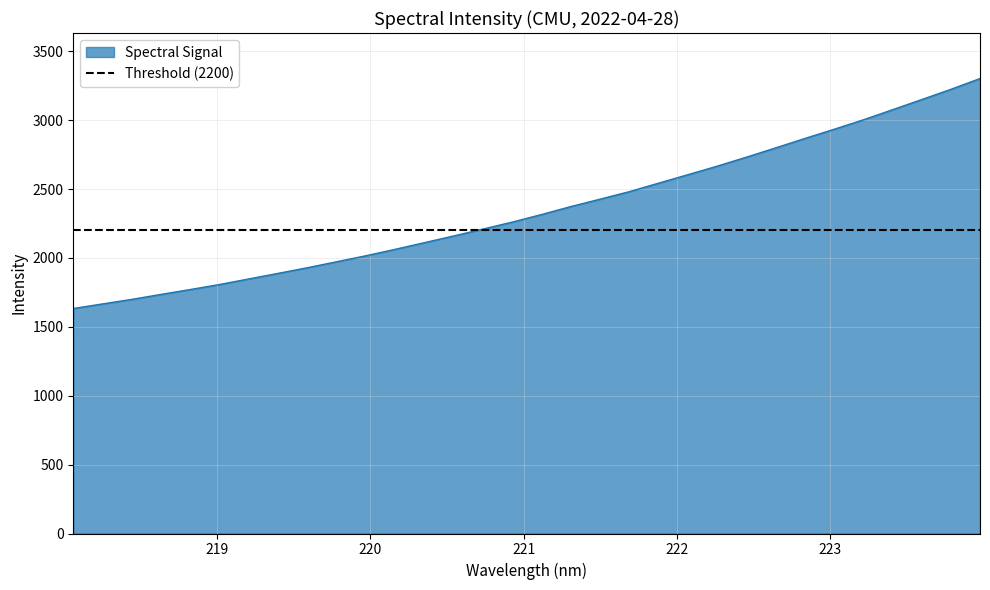

List the labels in order of value, smallest first.

218.0596, 218.2508, 218.442, 218.6332, 218.8244, 219.0156, 219.2067, 219.3979, 219.589, 219.7801, 219.9712, 220.1623, 220.3533, 220.5444, 220.7354, 220.9264, 221.1174, 221.3083, 221.4993, 221.6902, 221.8812, 222.0721, 222.263, 222.4538, 222.6447, 222.8355, 223.0264, 223.2172, 223.408, 223.5987, 223.7895, 223.9802